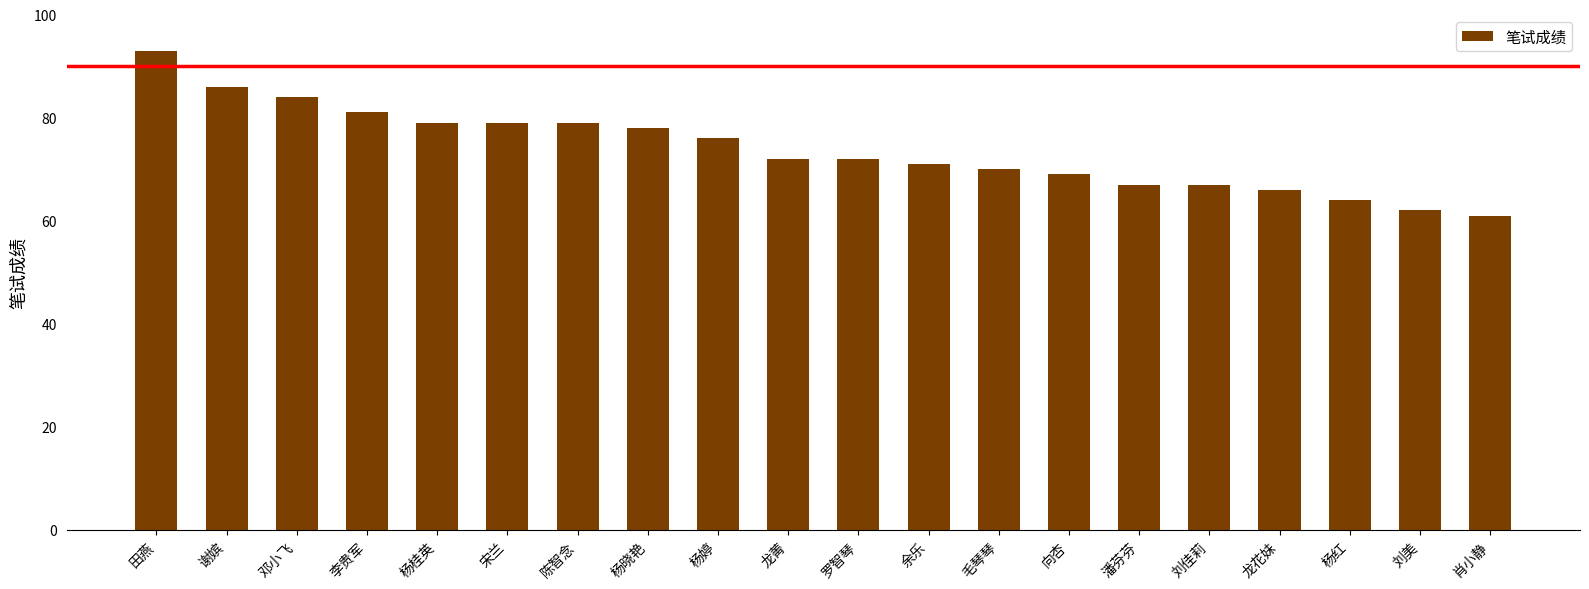

What is the maximum value shown in the chart?

93